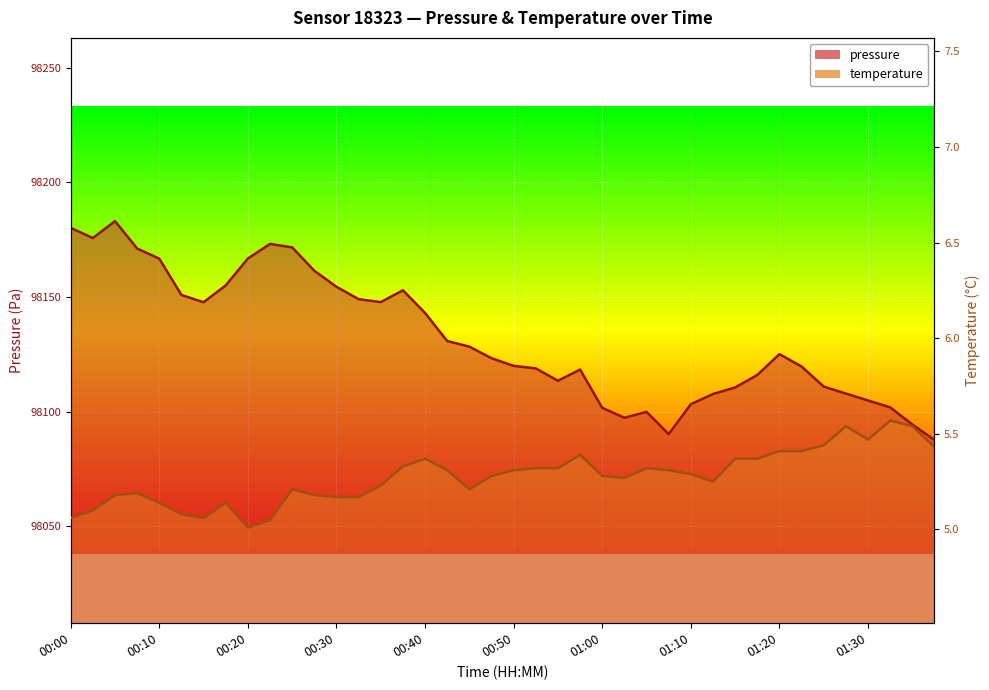

Between 00:30 and 00:45, which series saw the biggest shift?

pressure